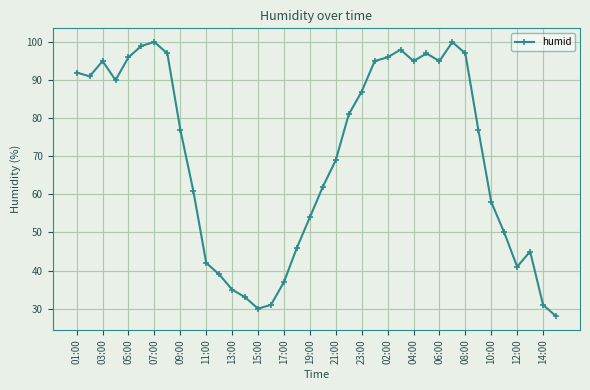

What is the difference between the maximum and minimum values?

72